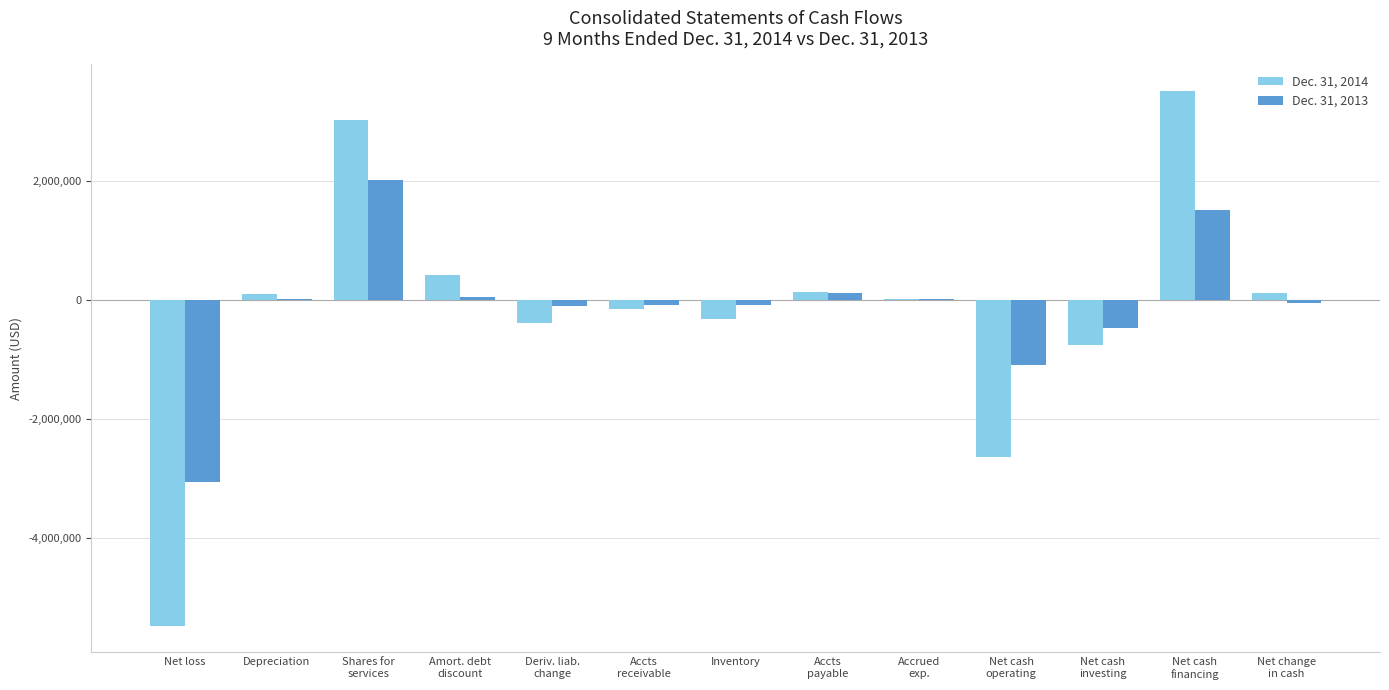

What is the sum of all Dec. 31, 2014 values?

-2367353